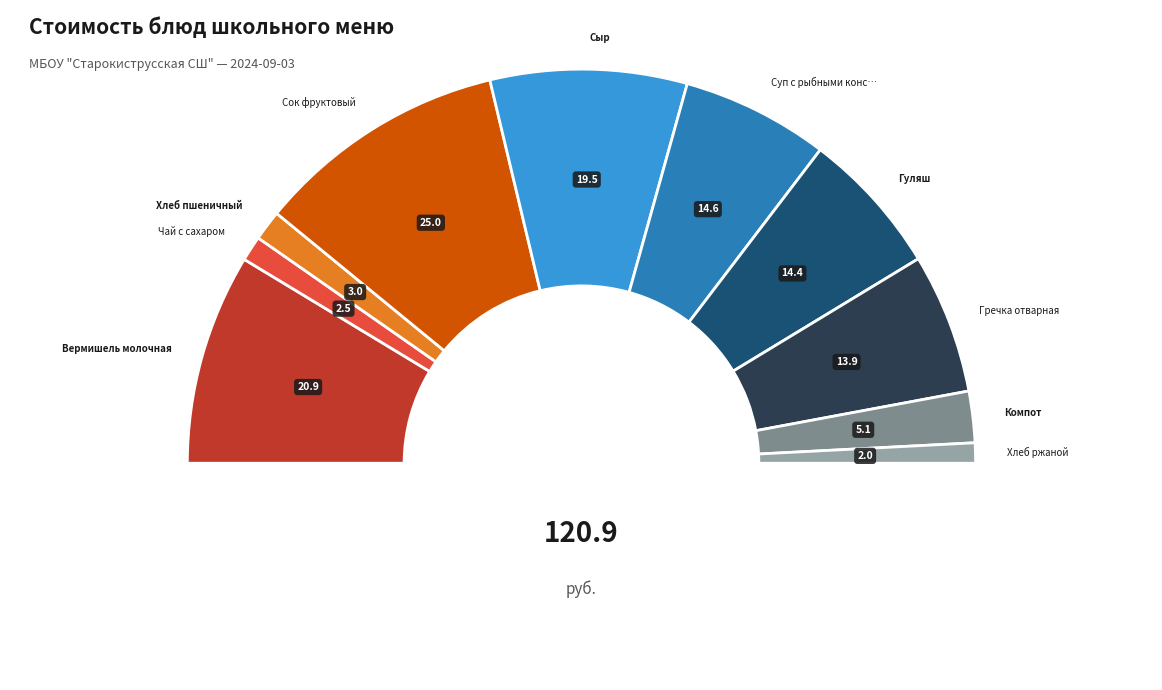

Is Вермишель молочная the majority of the pie?

No